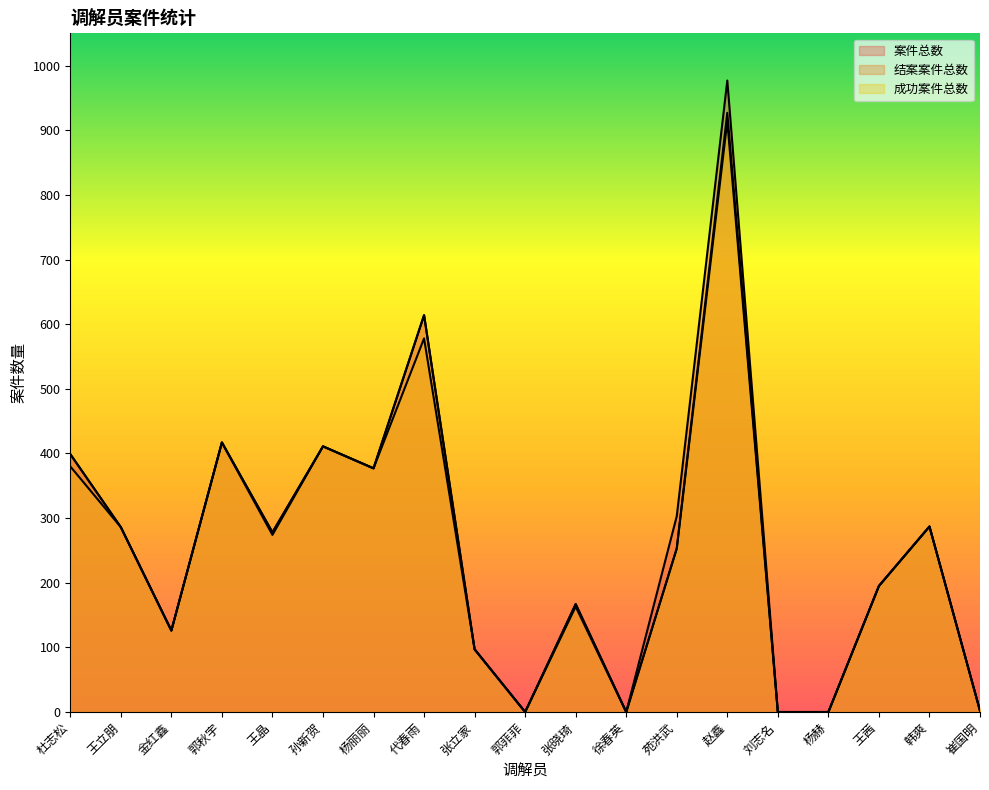

Reading left to right, list all the values displayed in this chart.

案件总数: 399	286	126	417	278	411	377	614	97	0	167	0	303	977	0	0	195	287	2
结案案件总数: 399	286	126	417	278	411	377	614	97	0	167	0	253	927	0	0	195	287	2
成功案件总数: 380	286	126	417	274	411	377	578	97	0	163	0	253	914	0	0	195	287	2